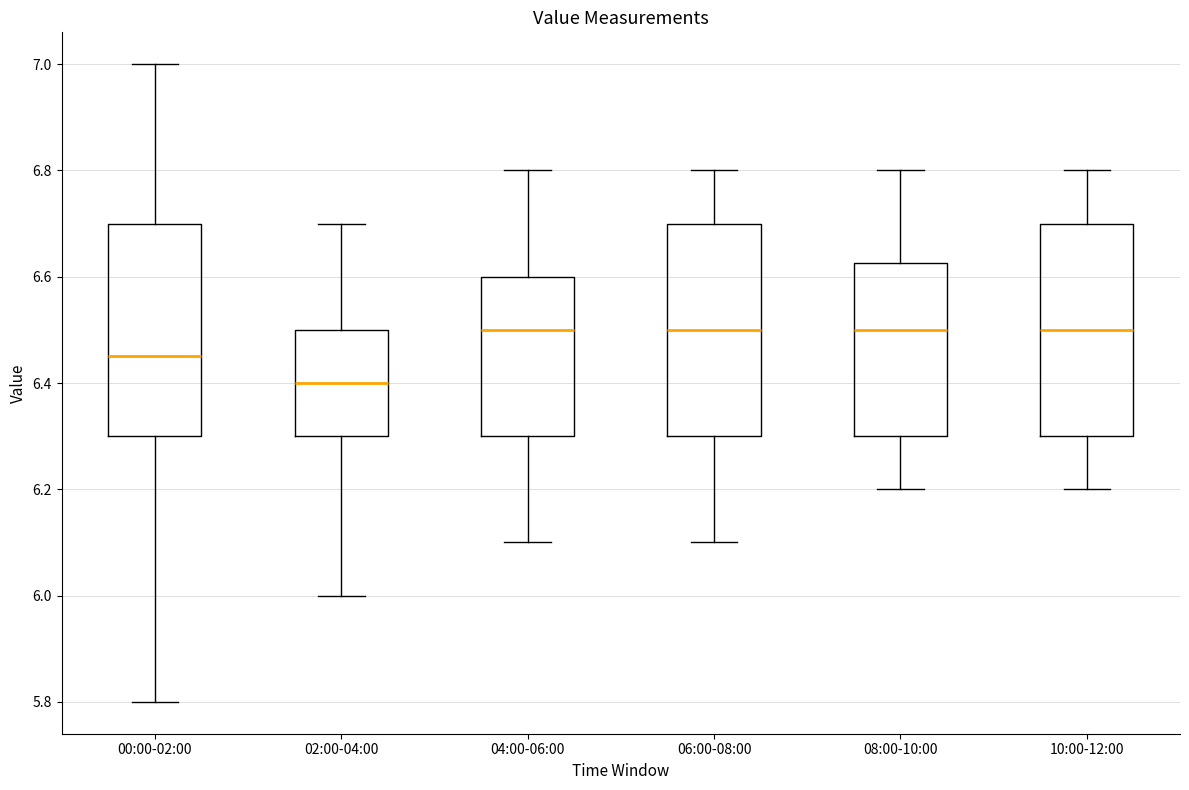

Where is the upper edge of the box for 06:00-08:00 on the y-axis? The values are not printed on the chart, so give them approximately, as read against the axis.

6.70